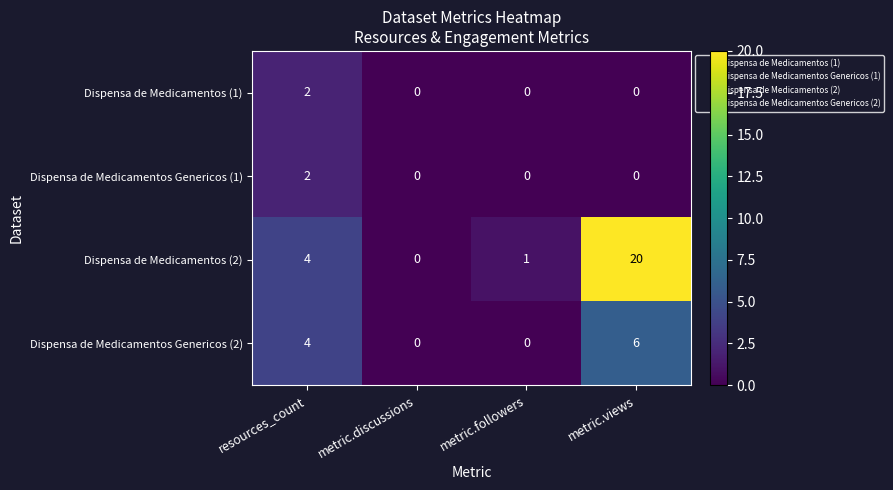

True or false: Dispensa de Medicamentos Genericos (2) has a value of -2 at metric.followers.

False